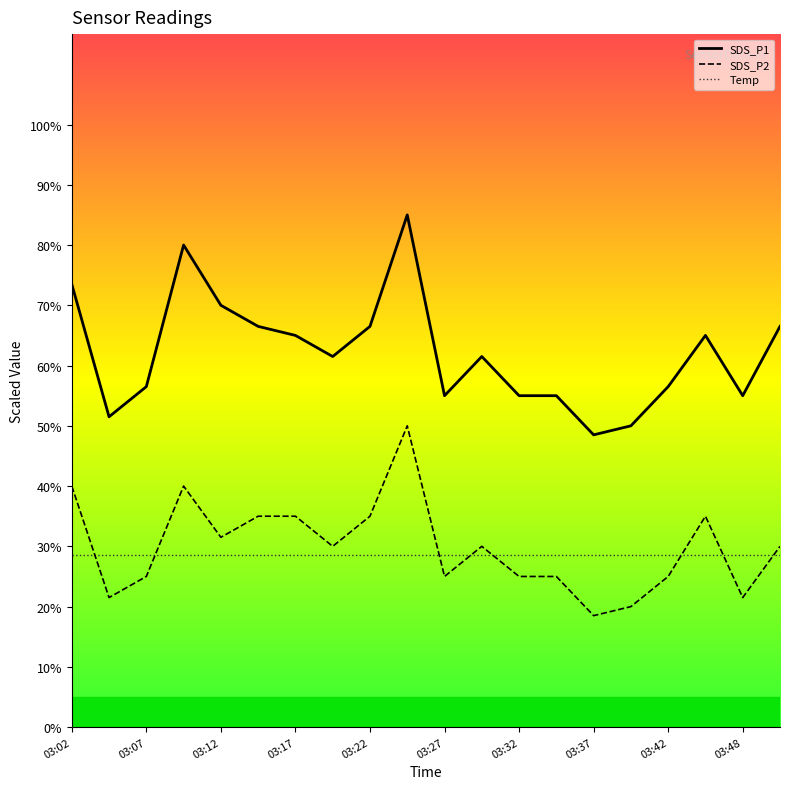

The value of SDS_P2 at 03:32 is 11.6. True or false?

False